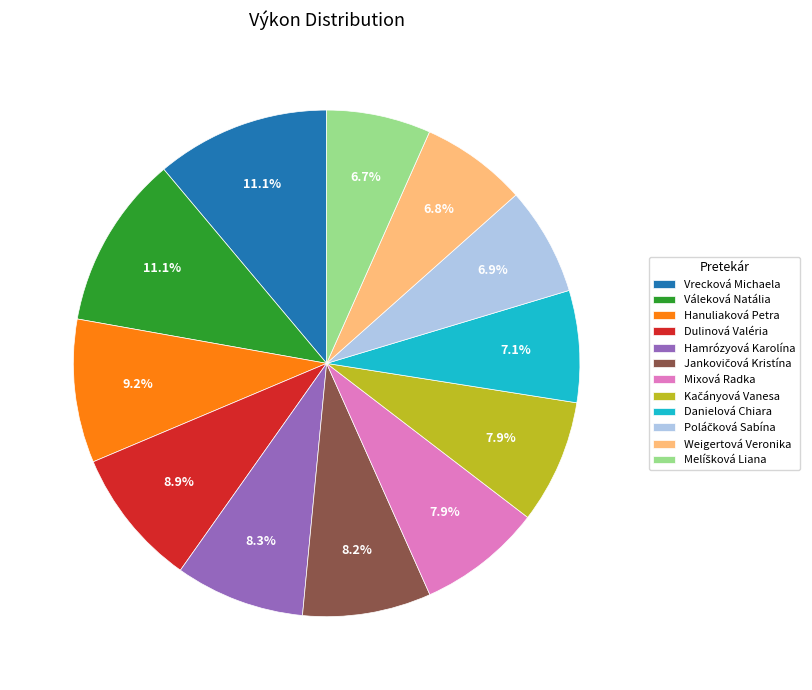

Between Danielová Chiara and Vrecková Michaela, which is larger?

Vrecková Michaela